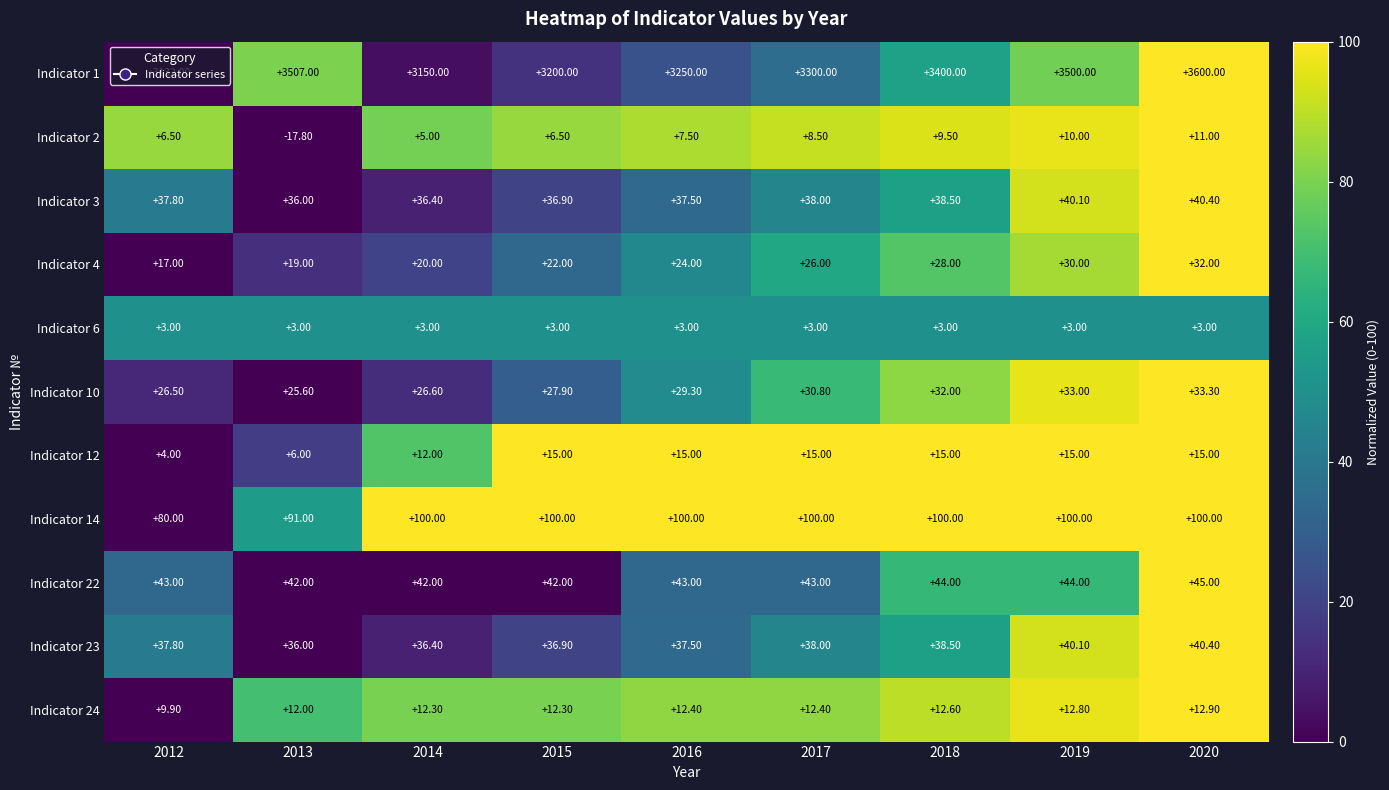

What is the difference between the Indicator 22 values at 2013 and 2019?

2.0